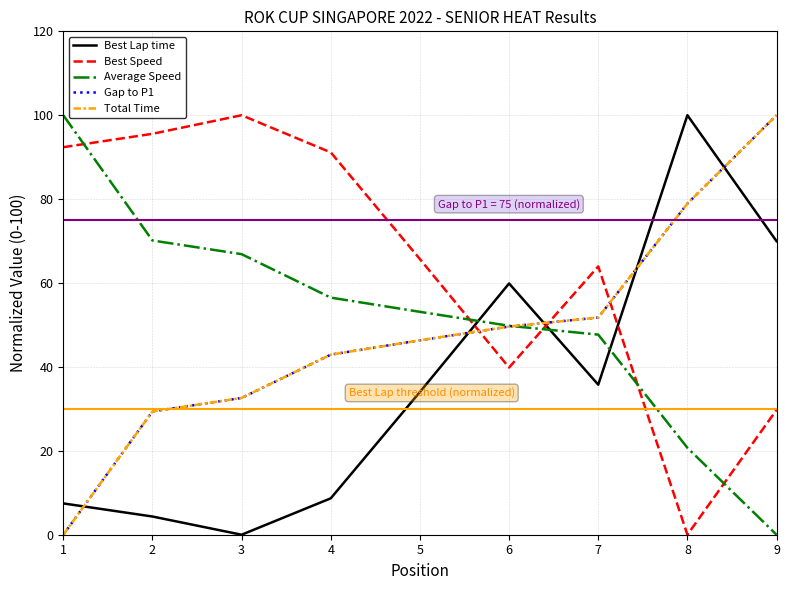

Rank the categories by Best Speed value from lowest to highest.

8, 9, 6, 7, 5, 4, 1, 2, 3